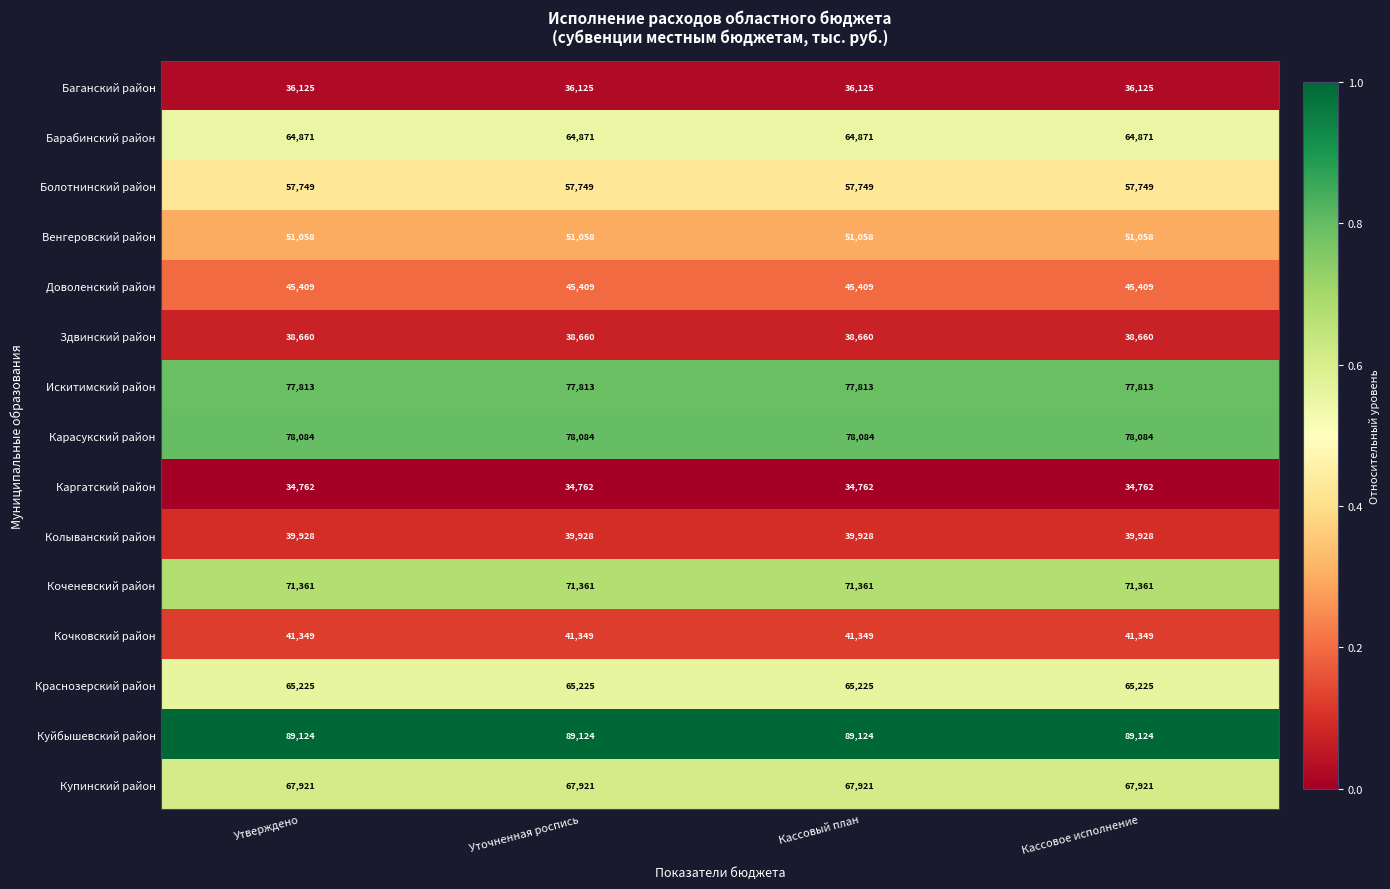

What is the maximum value shown in the chart?

89124